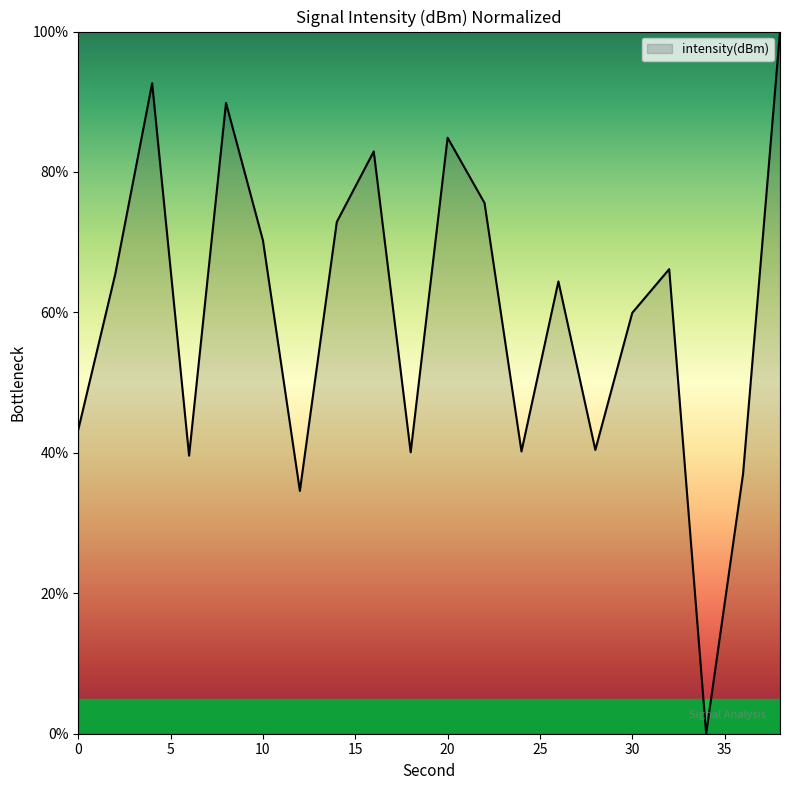

What is the difference between the maximum and minimum values?

100.0